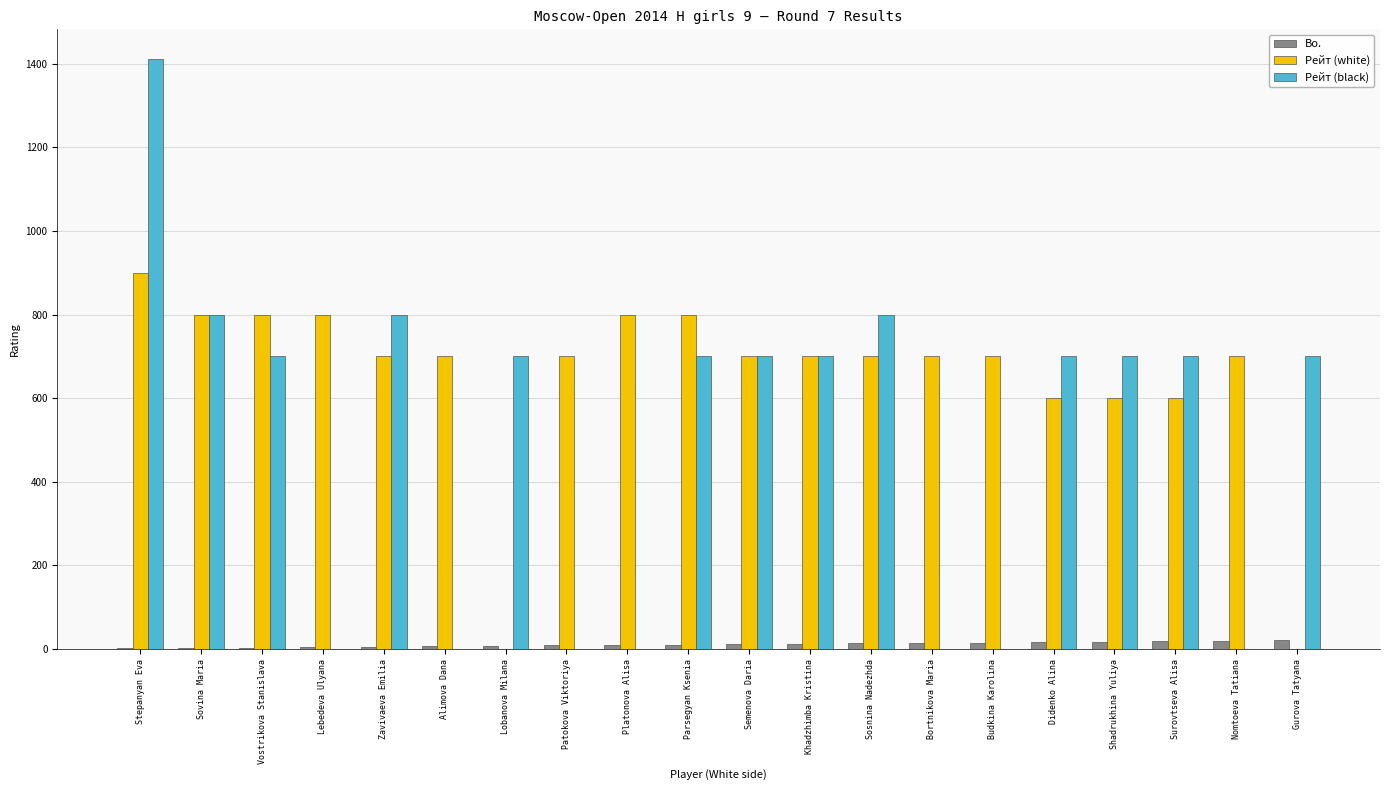

How many groups of bars are there?

20